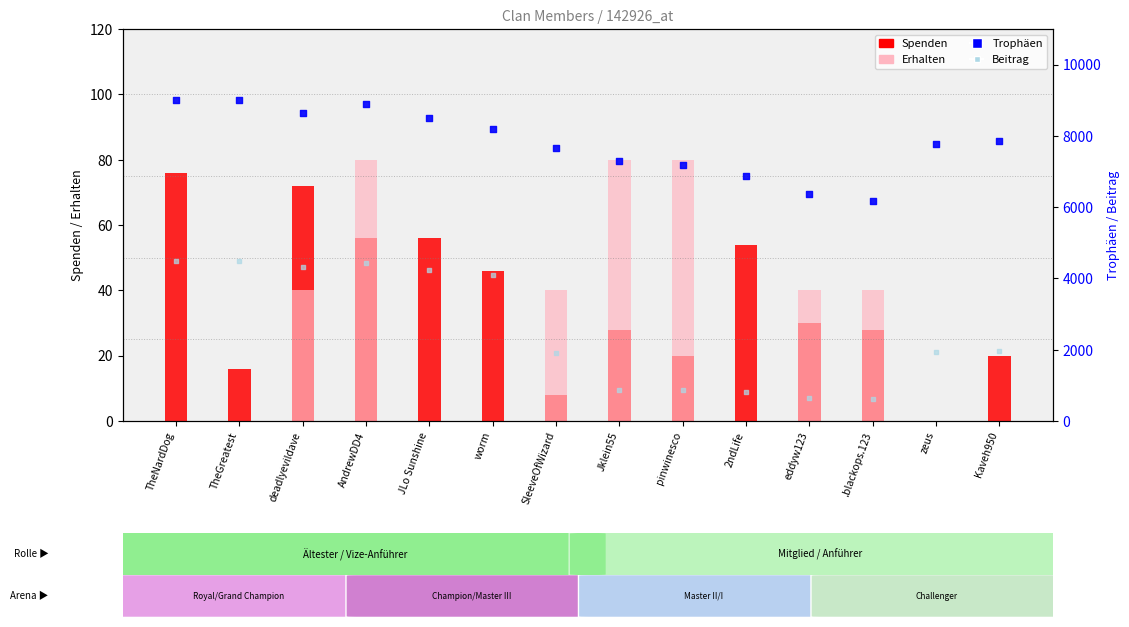

Is the value of Beitrag at .blackops.123 greater than the value of Erhalten at TheNardDog?

Yes